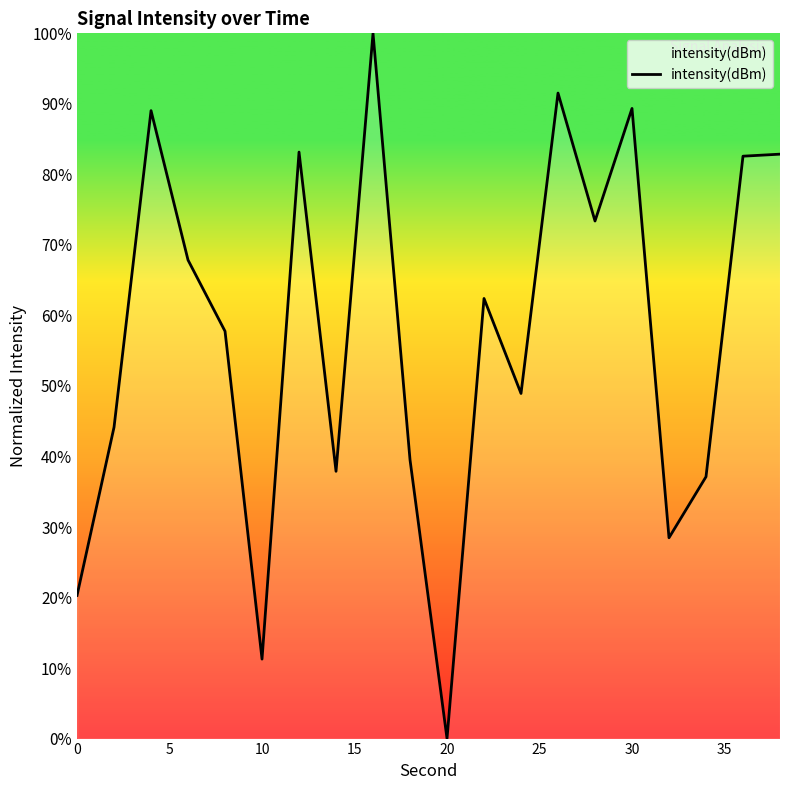

Count the number of values greater than 62.

10